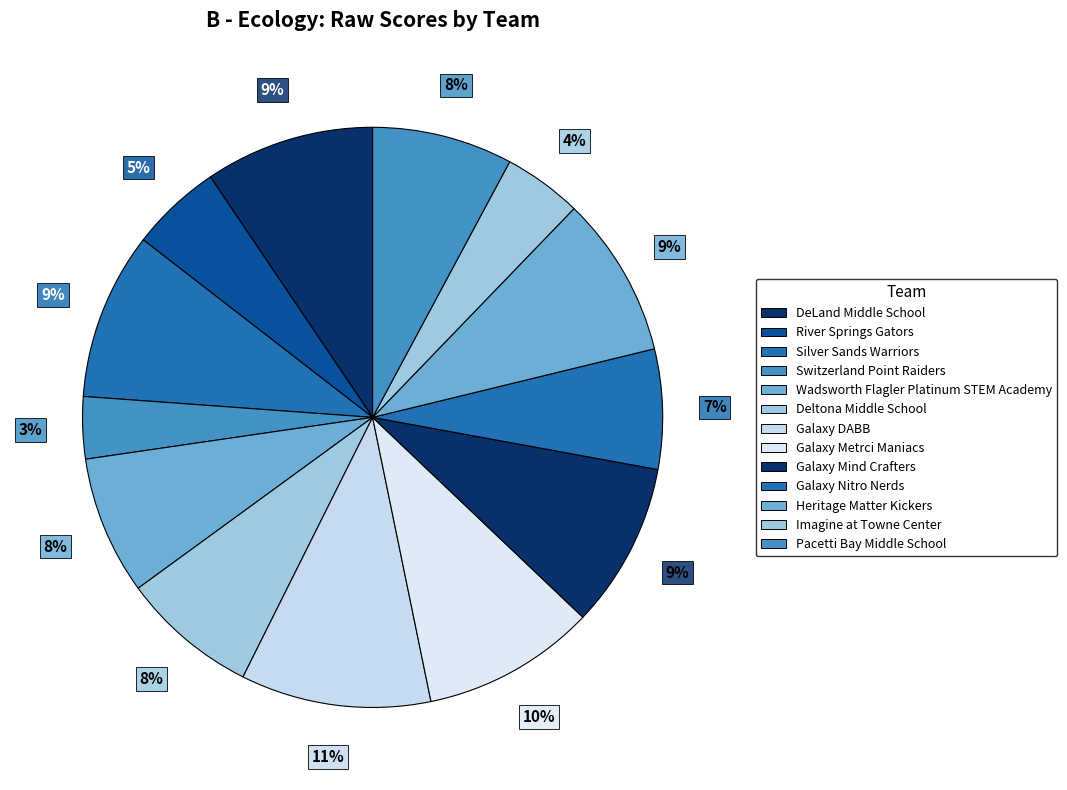

What is the ratio of the value at Galaxy Nitro Nerds to the value at Galaxy Metrci Maniacs?

0.7